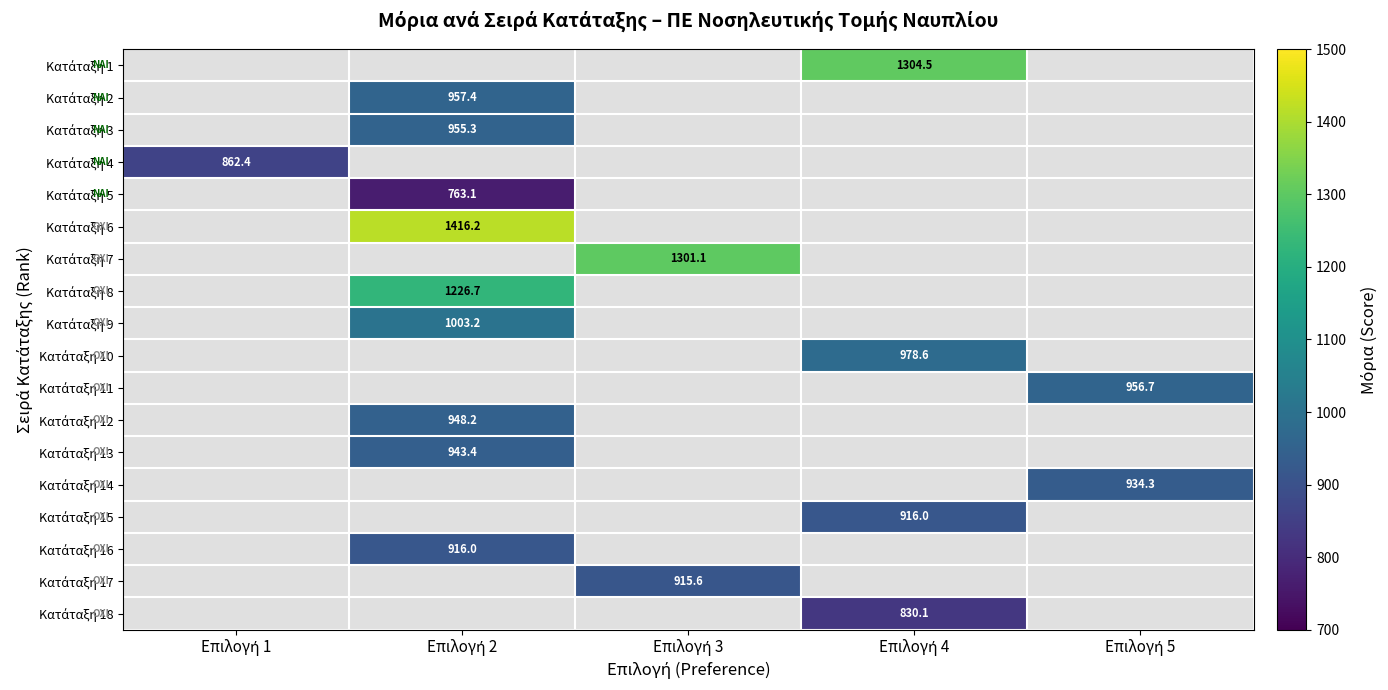

What is the greatest value displayed?

1416.2